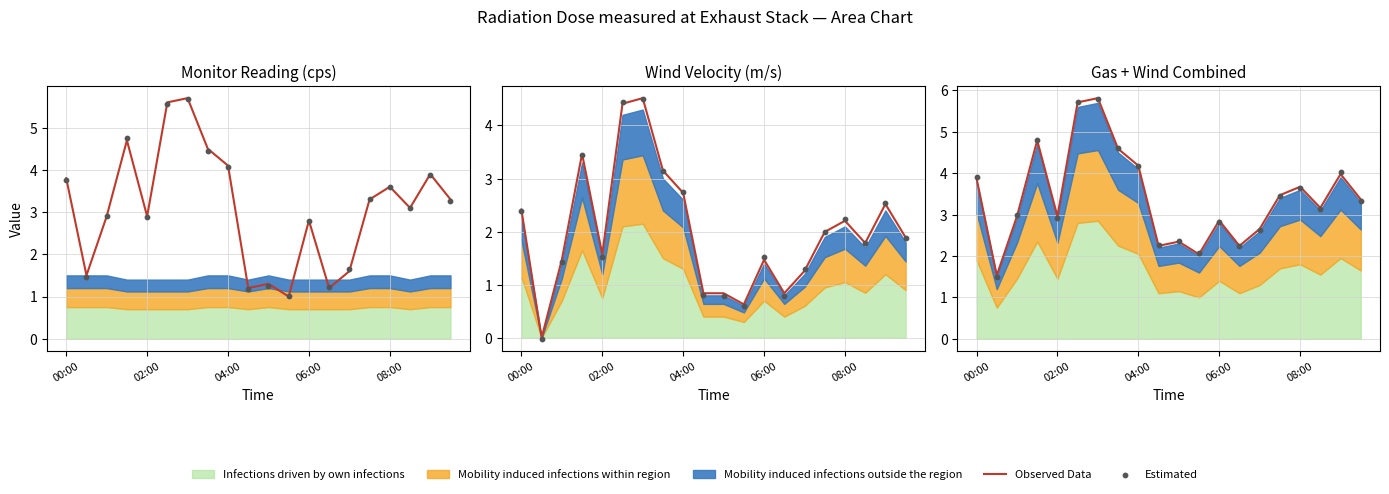

Which series has the largest total across all categories?

Observed Data